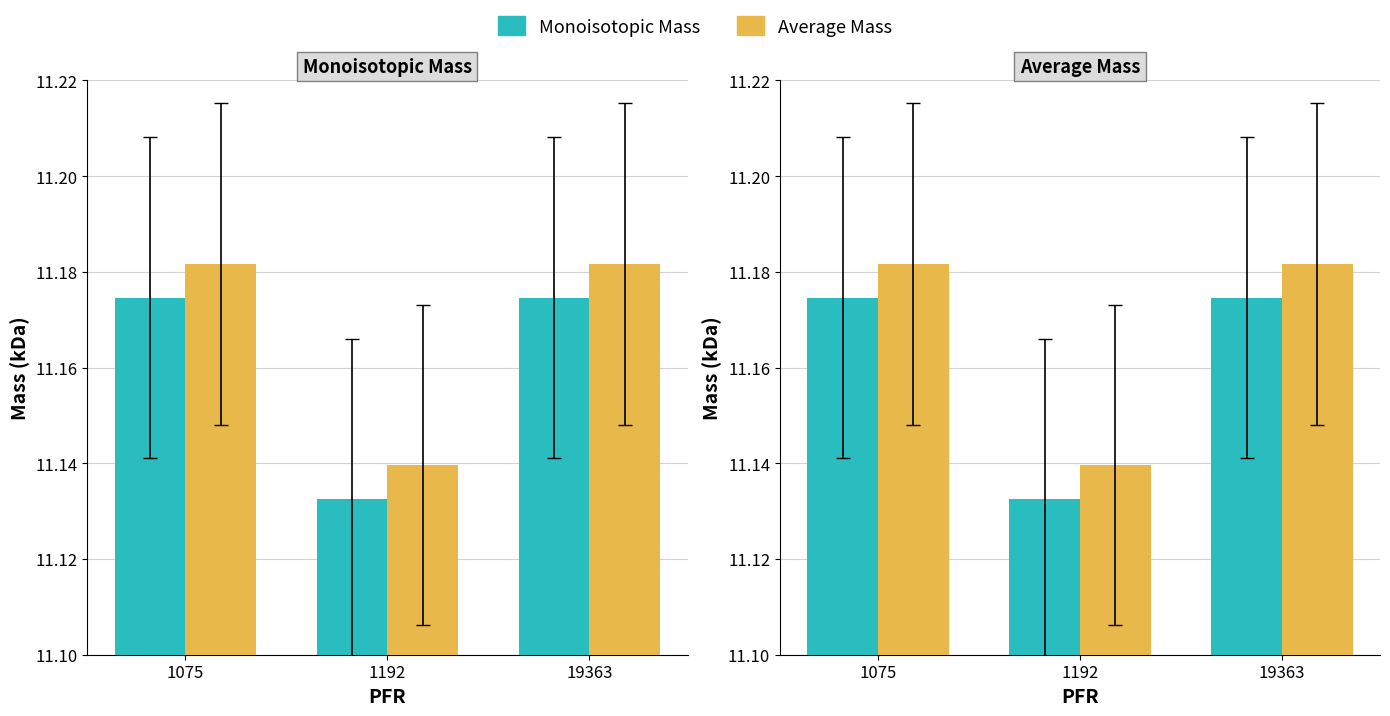

Are the bars grouped side by side (vs. stacked)?

Yes